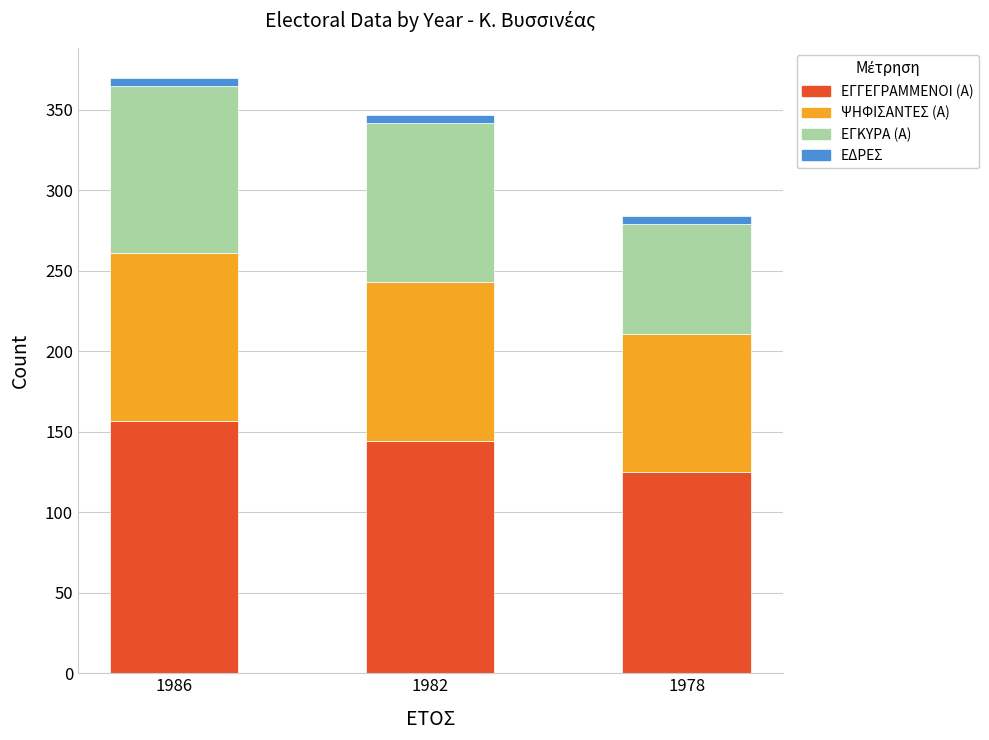

At which label does ΕΓΓΕΓΡΑΜΜΕΝΟΙ (Α) reach its minimum?

1978